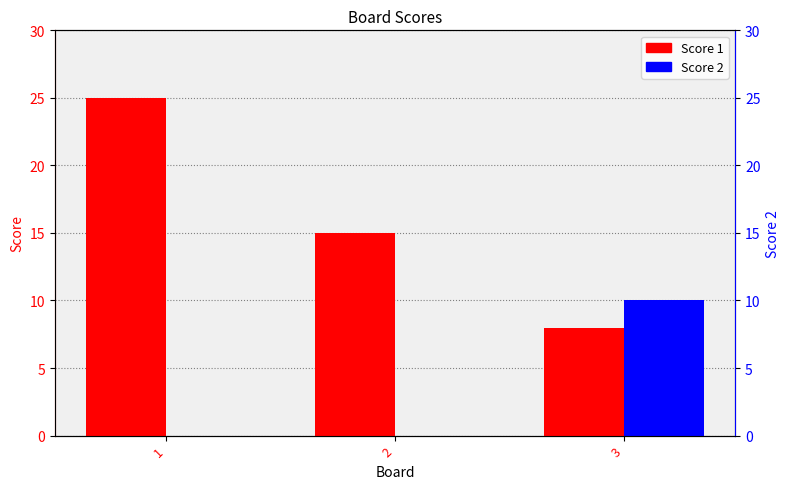

Which series changed the most between 2 and 3?

Score 2